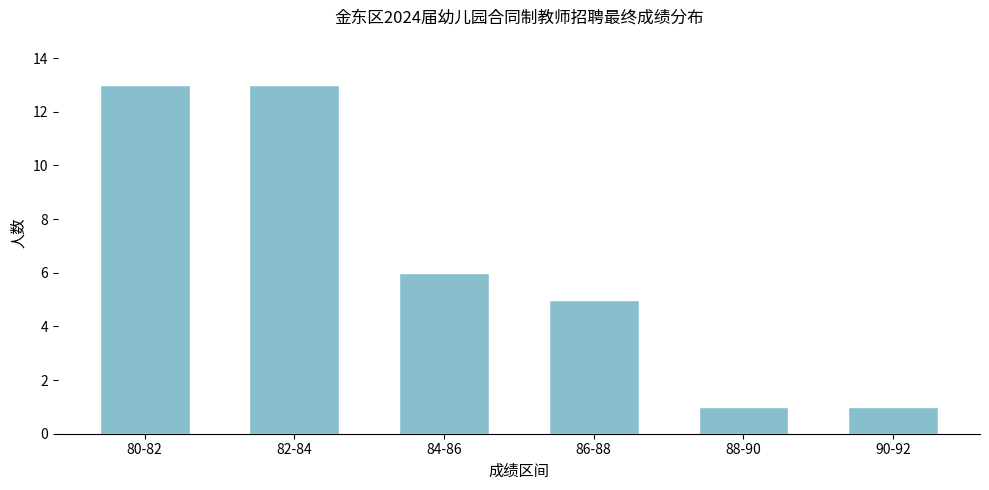

Reading left to right, extract all data points from this chart.

80-82=13	82-84=13	84-86=6	86-88=5	88-90=1	90-92=1